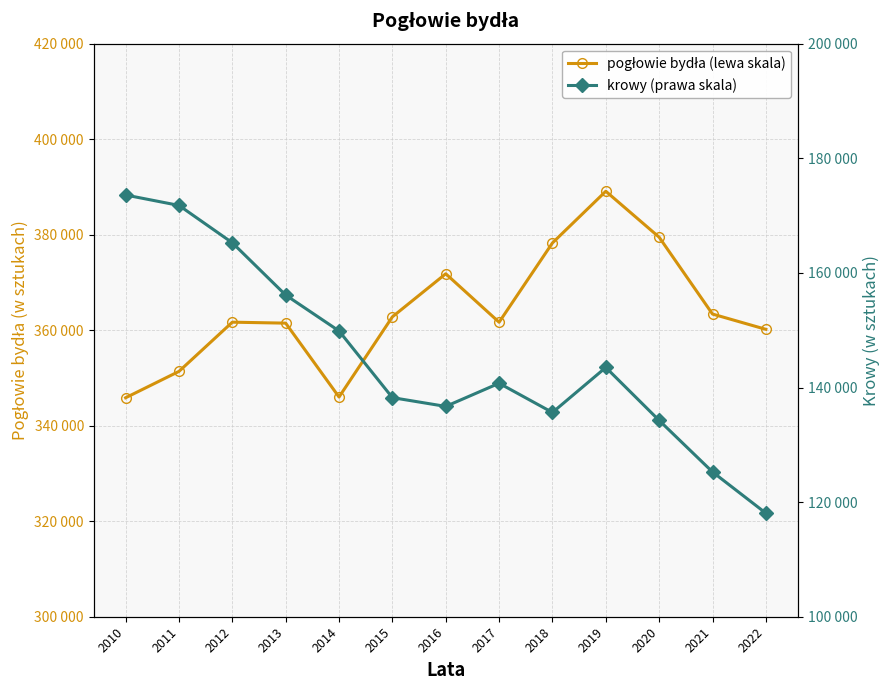

True or false: pogłowie bydła (lewa skala) and krowy (prawa skala) intersect in this chart.

False